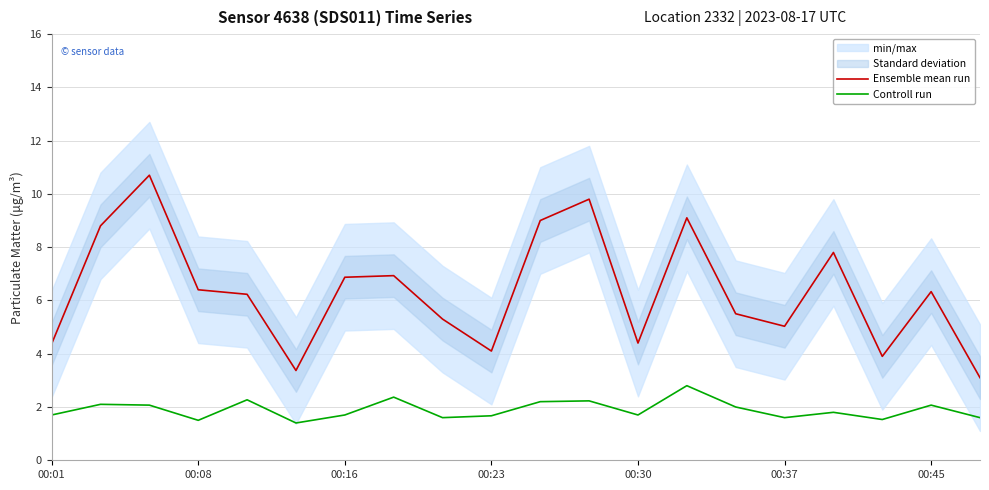

Reading left to right, what are all the values shown in this chart?

Ensemble mean run: 4.4	8.8	10.7	6.4	6.2	3.4	6.9	6.9	5.3	4.1	9.0	9.8	4.4	9.1	5.5	5.0	7.8	3.9	6.3	3.1
Controll run: 1.7	2.1	2.1	1.5	2.3	1.4	1.7	2.4	1.6	1.7	2.2	2.2	1.7	2.8	2.0	1.6	1.8	1.5	2.1	1.6